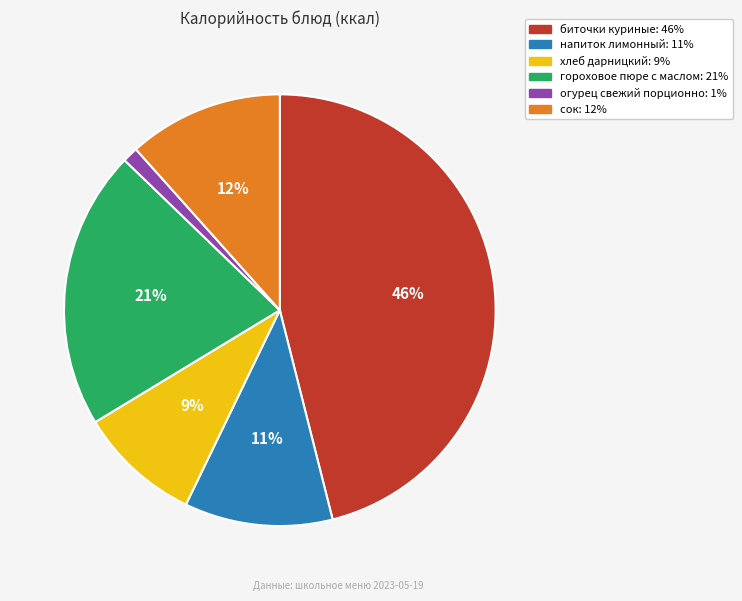

Is there a majority slice in this chart?

No